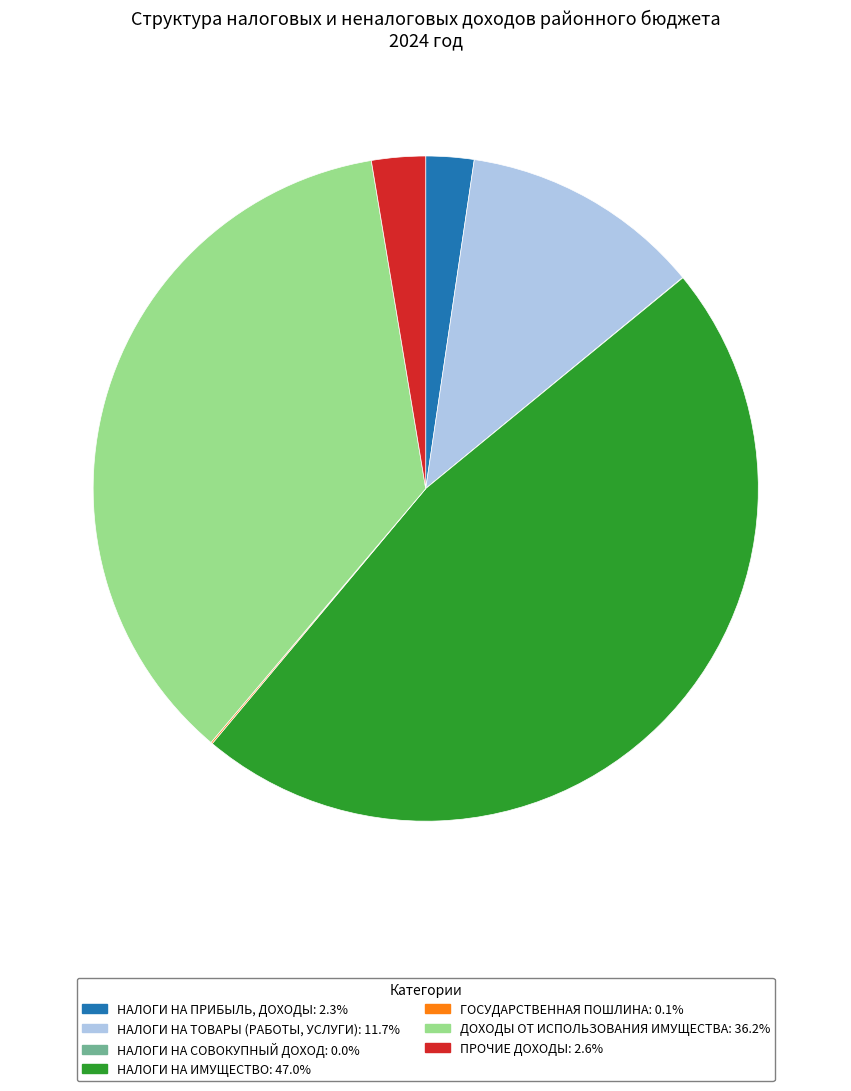

Is there a majority slice in this chart?

No